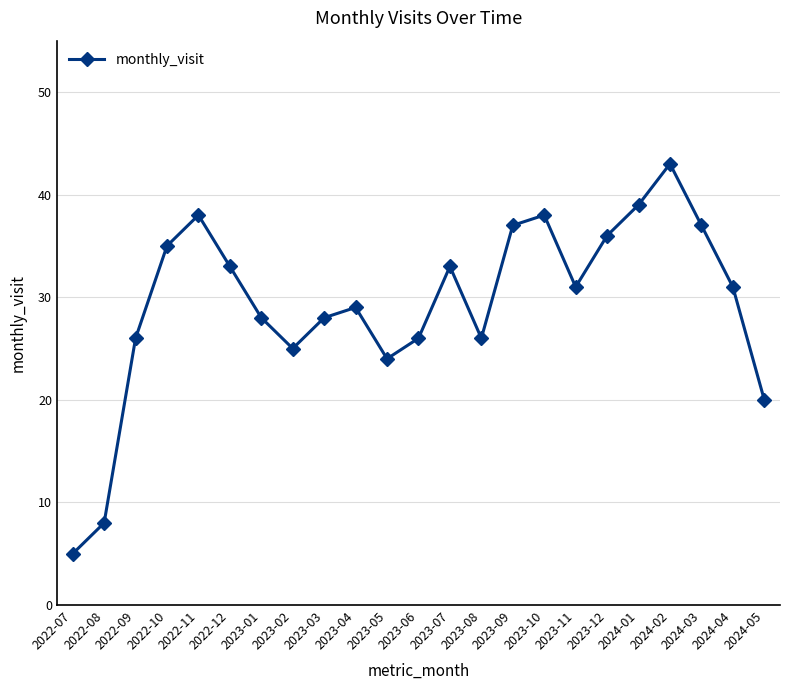

What is the label of the 10th point from the right?

2023-08